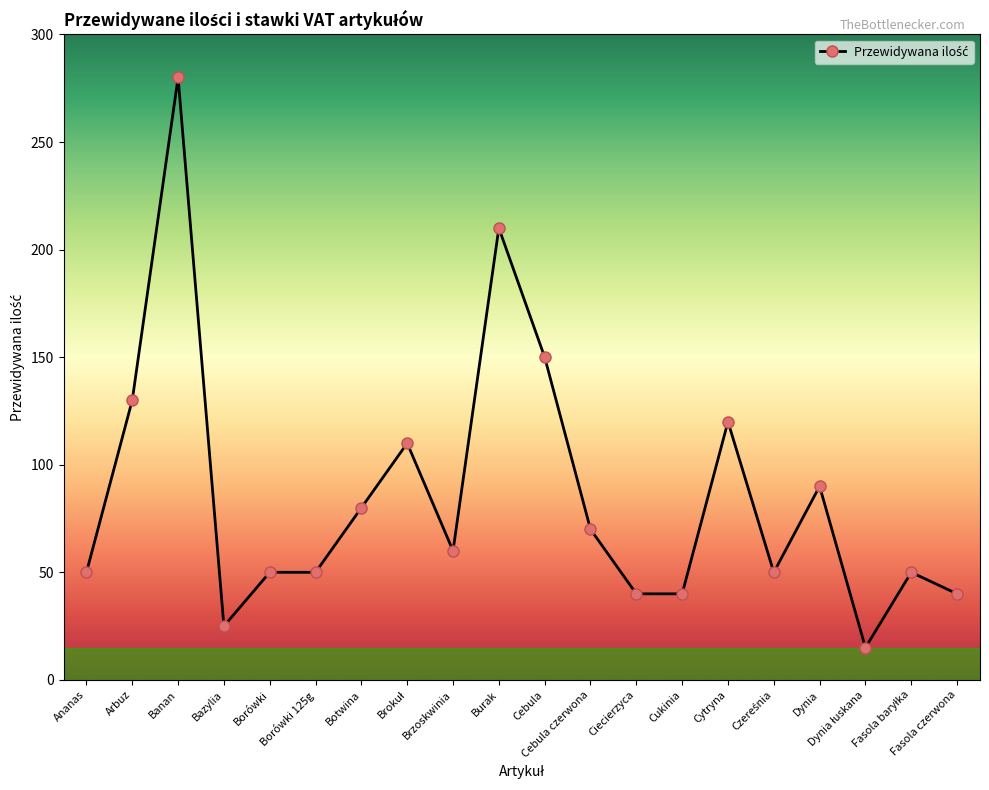

What is the maximum value shown in the chart?

280